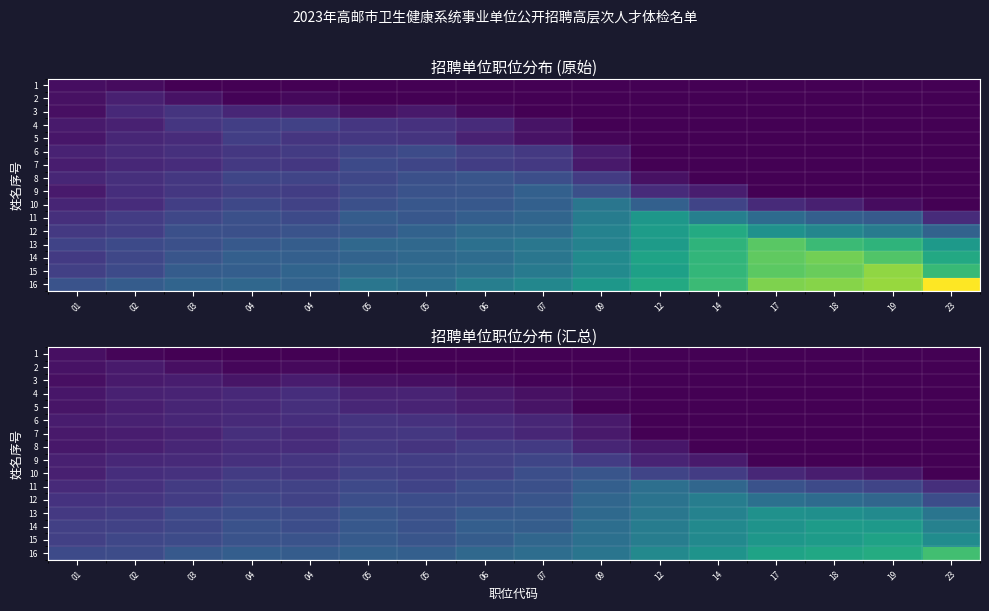

The 5 series shows 0.0 at 19. True or false?

True